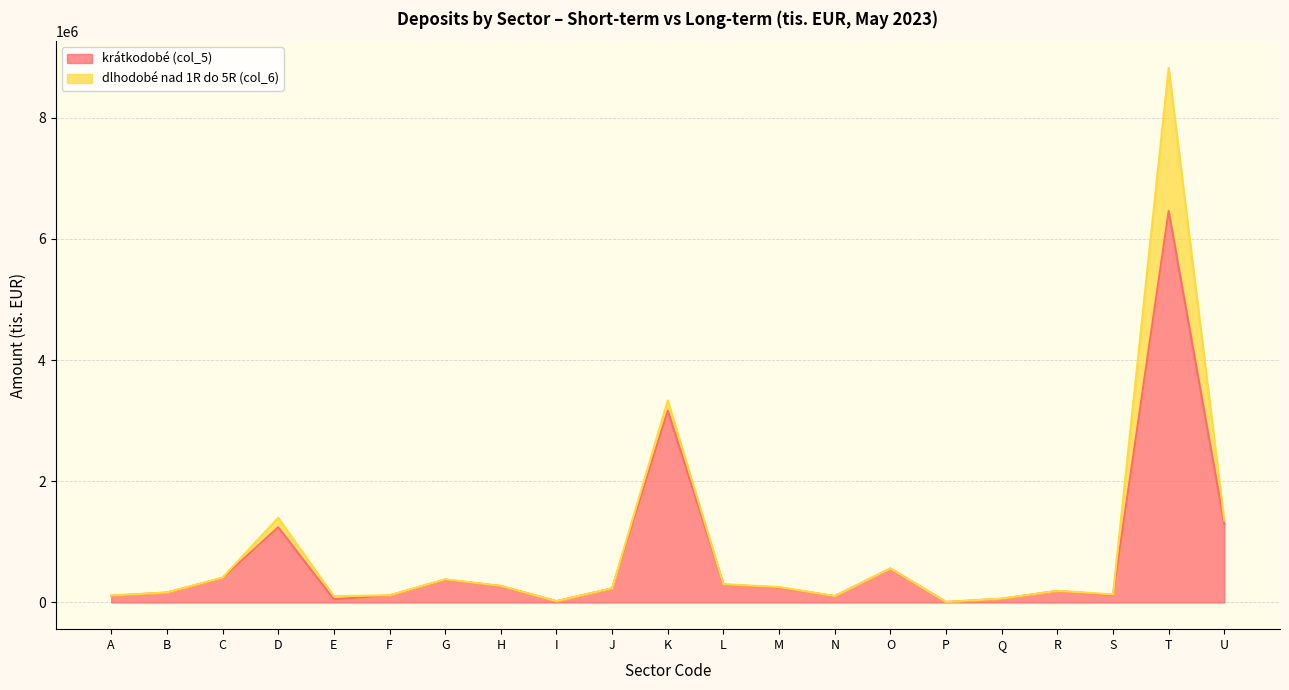

List the labels in order of value, smallest first.

P, I, E, Q, N, A, F, S, B, R, J, M, H, L, G, C, O, D, U, K, T